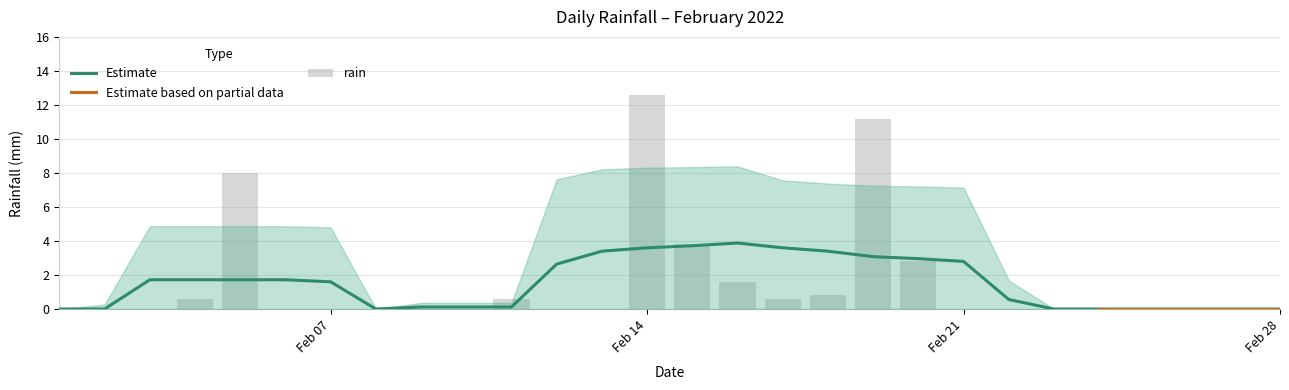

Are the bars grouped side by side (vs. stacked)?

No